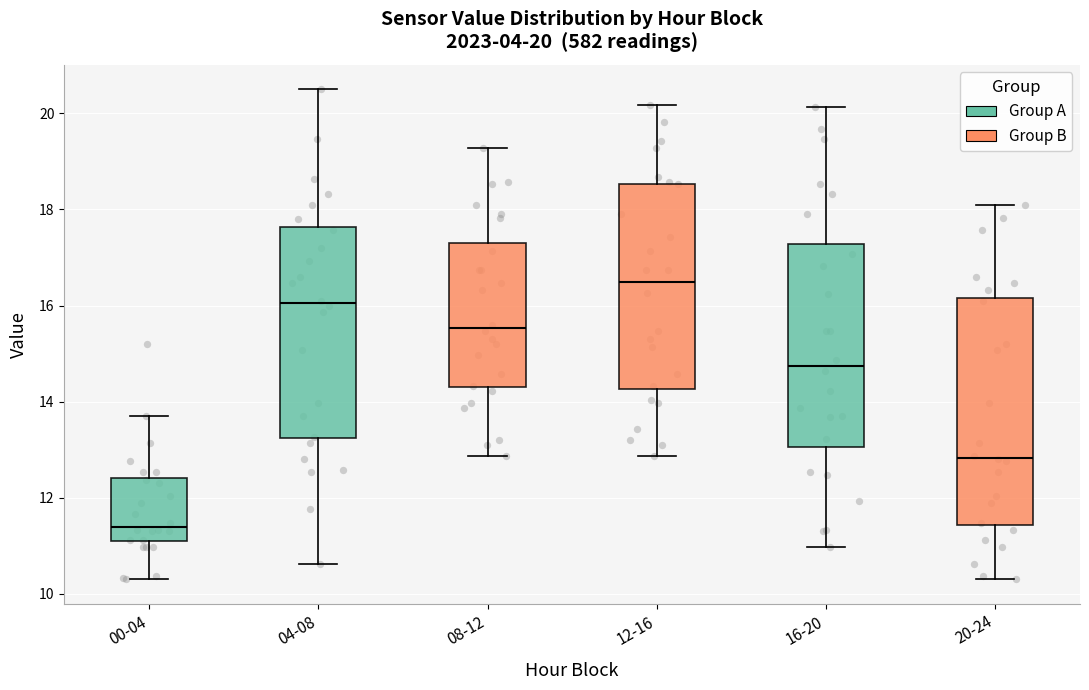

Which box has the highest median line?

12-16